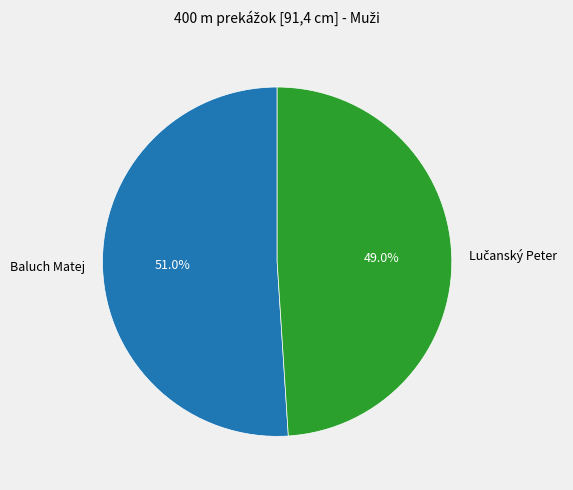

Which category has the biggest portion of the pie?

Baluch Matej